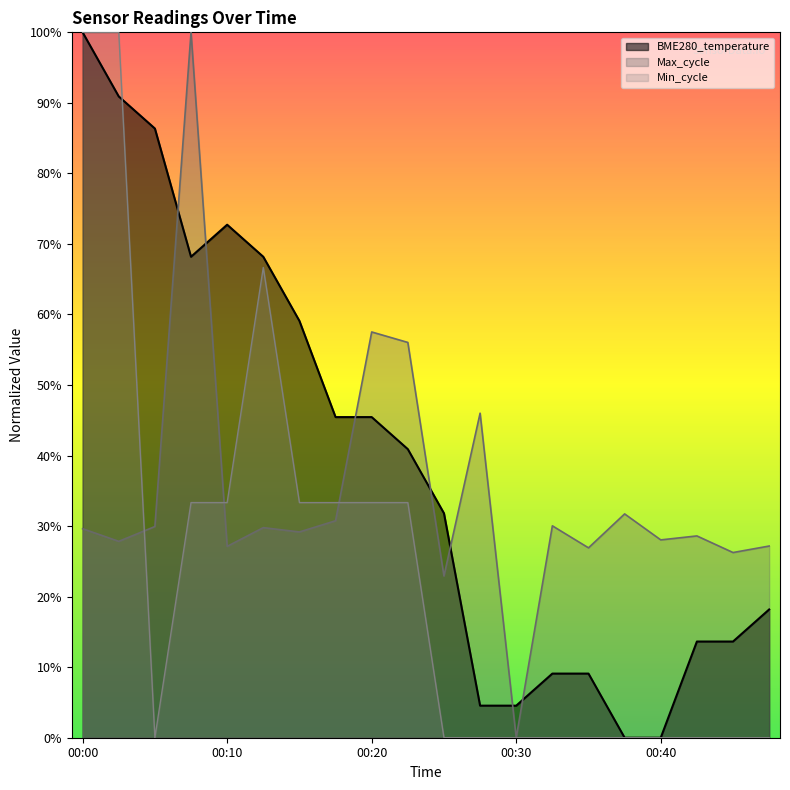

Reading right to left, transcribe all the data shown in this chart.

00:47=0.2	00:45=0.1	00:42=0.1	00:40=0.0	00:37=0.0	00:35=0.1	00:32=0.1	00:30=0.0	00:27=0.0	00:25=0.3	00:23=0.4	00:20=0.5	00:18=0.5	00:15=0.6	00:13=0.7	00:10=0.7	00:08=0.7	00:05=0.9	00:02=0.9	00:00=1.0